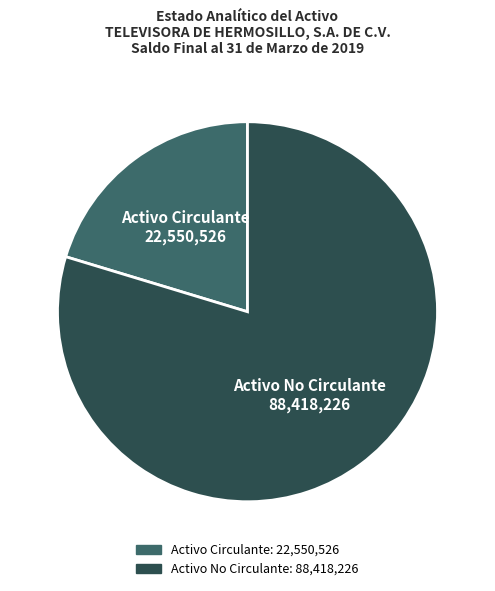

Does Activo Circulante represent more than half of the total?

No